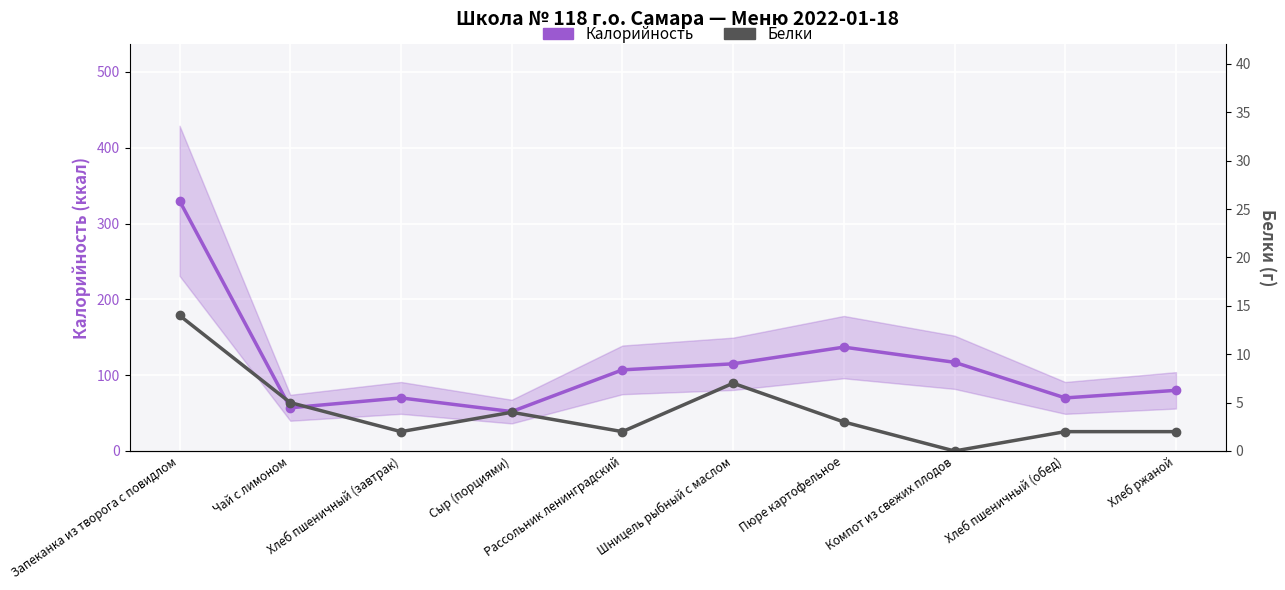

How many interior local valleys does the Калорийность series have?

3